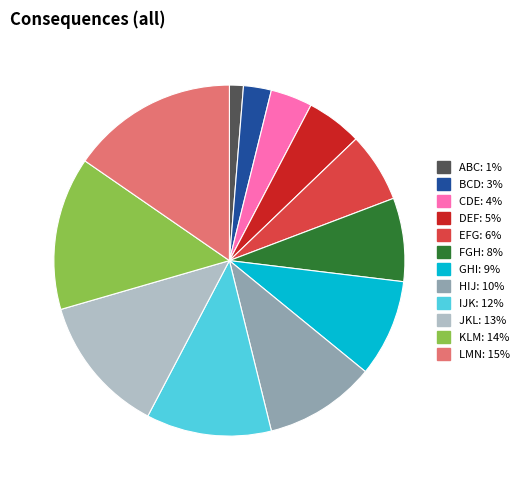

Do IJK and JKL together represent more than half of the pie?

No